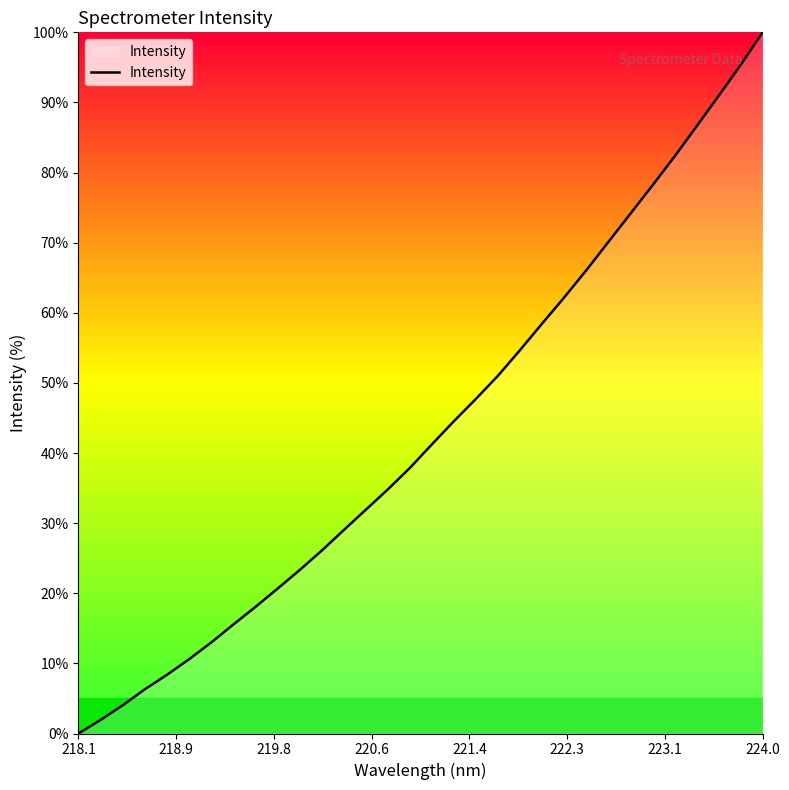

What is the difference between the maximum and minimum values?

100.0